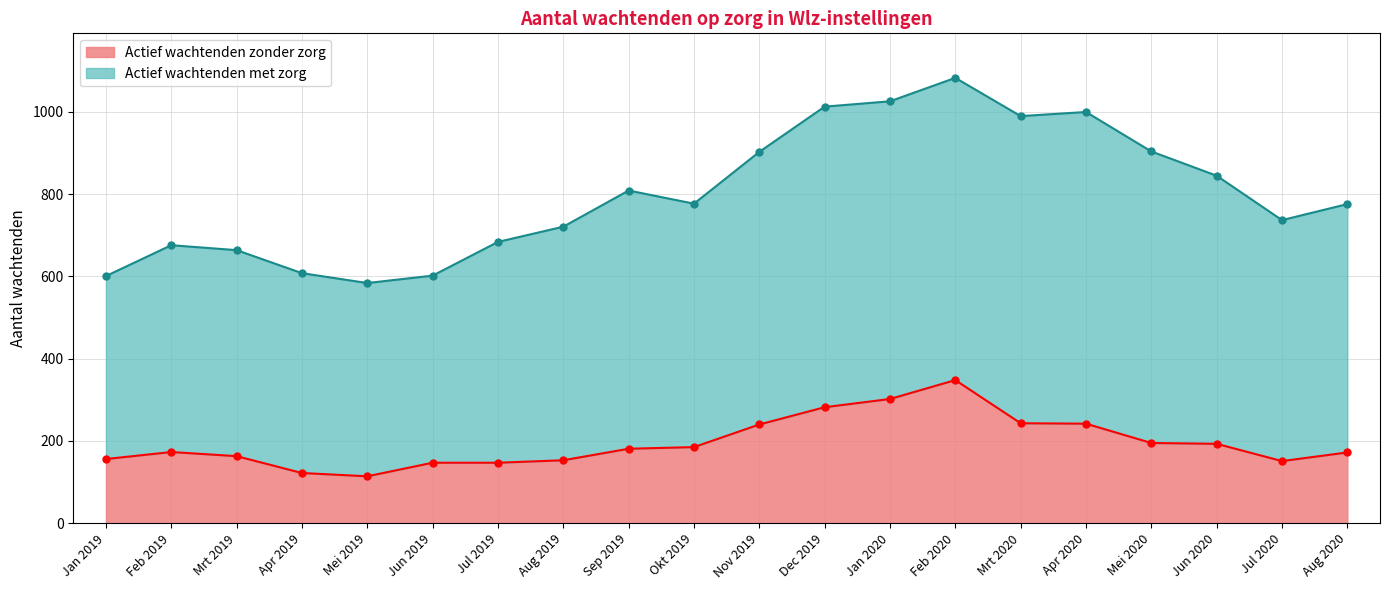

What is the average value?

195